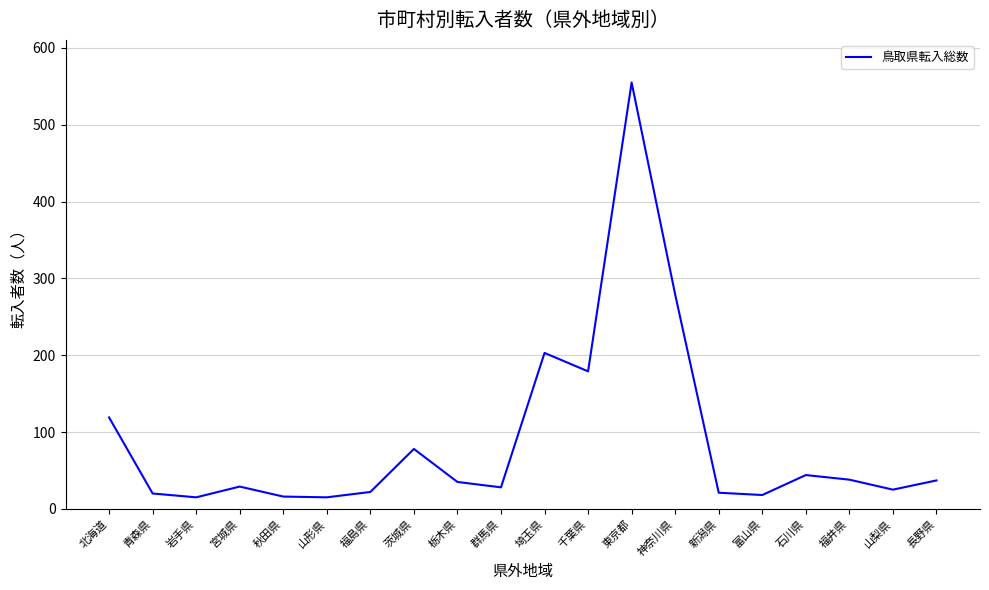

Is it true that the value at 栃木県 is 35?

True